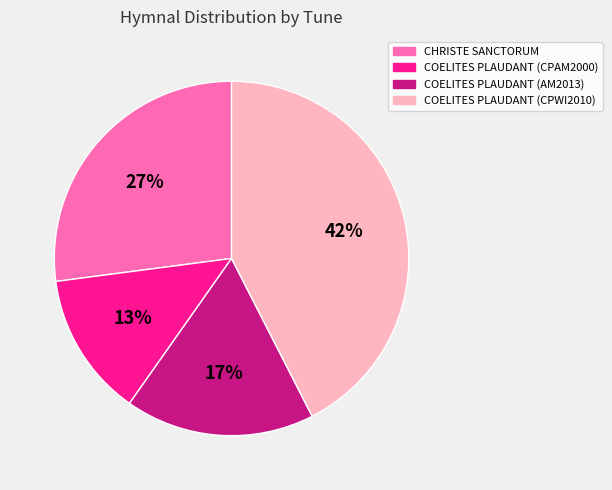

Do COELITES PLAUDANT (AM2013) and CHRISTE SANCTORUM together represent more than half of the pie?

No